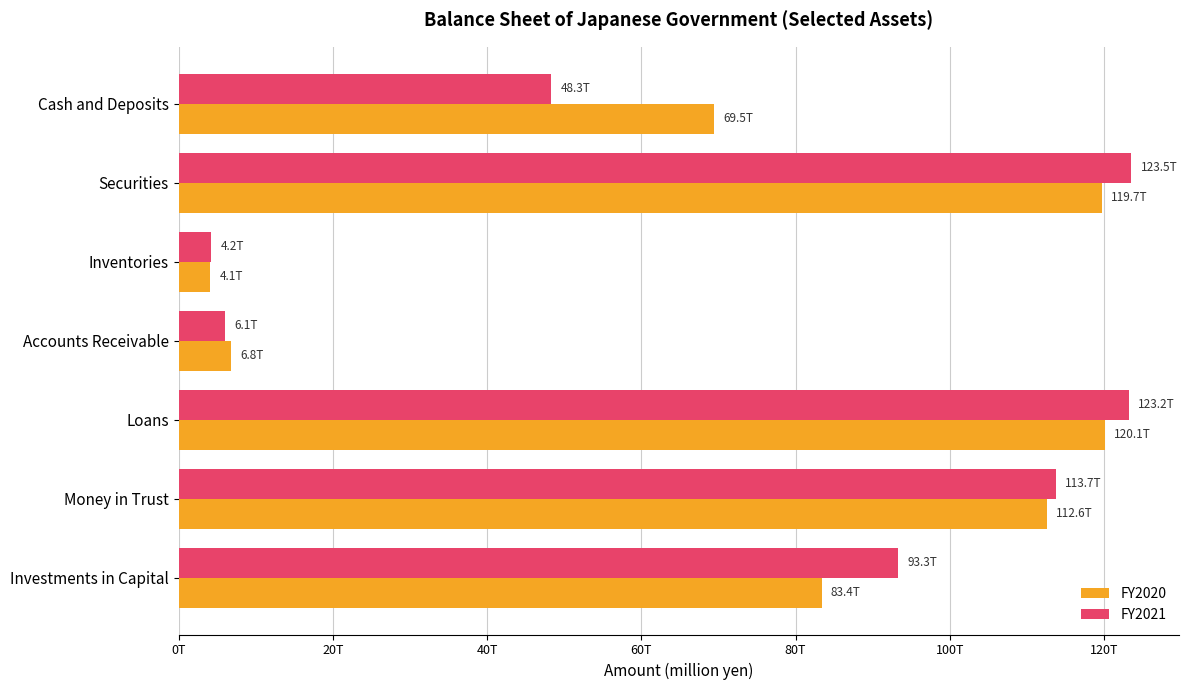

What are all the series names shown in the legend?

FY2020, FY2021